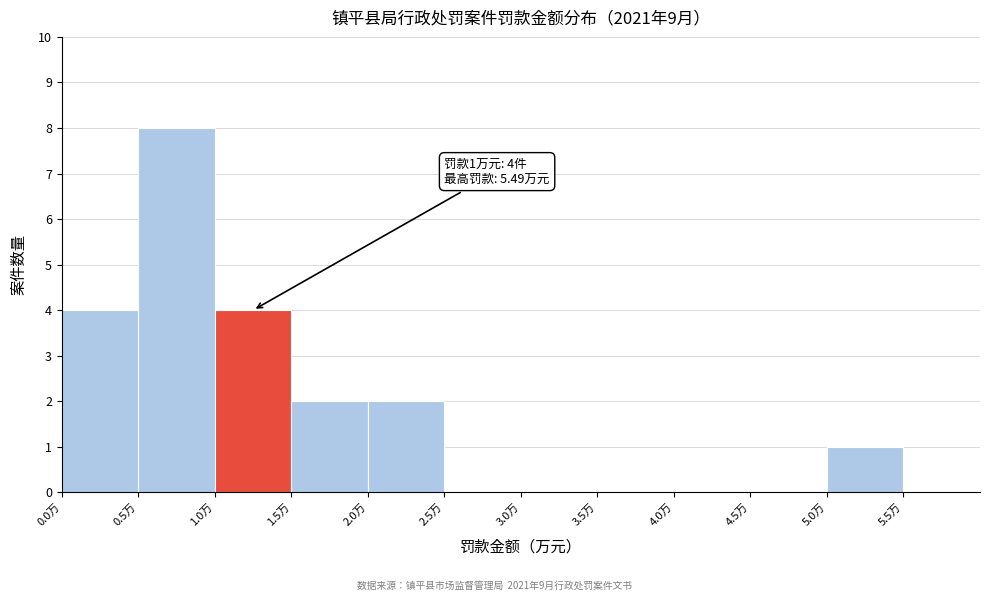

Over which range of the x-axis is the bar tallest?

0.5 to 1.0